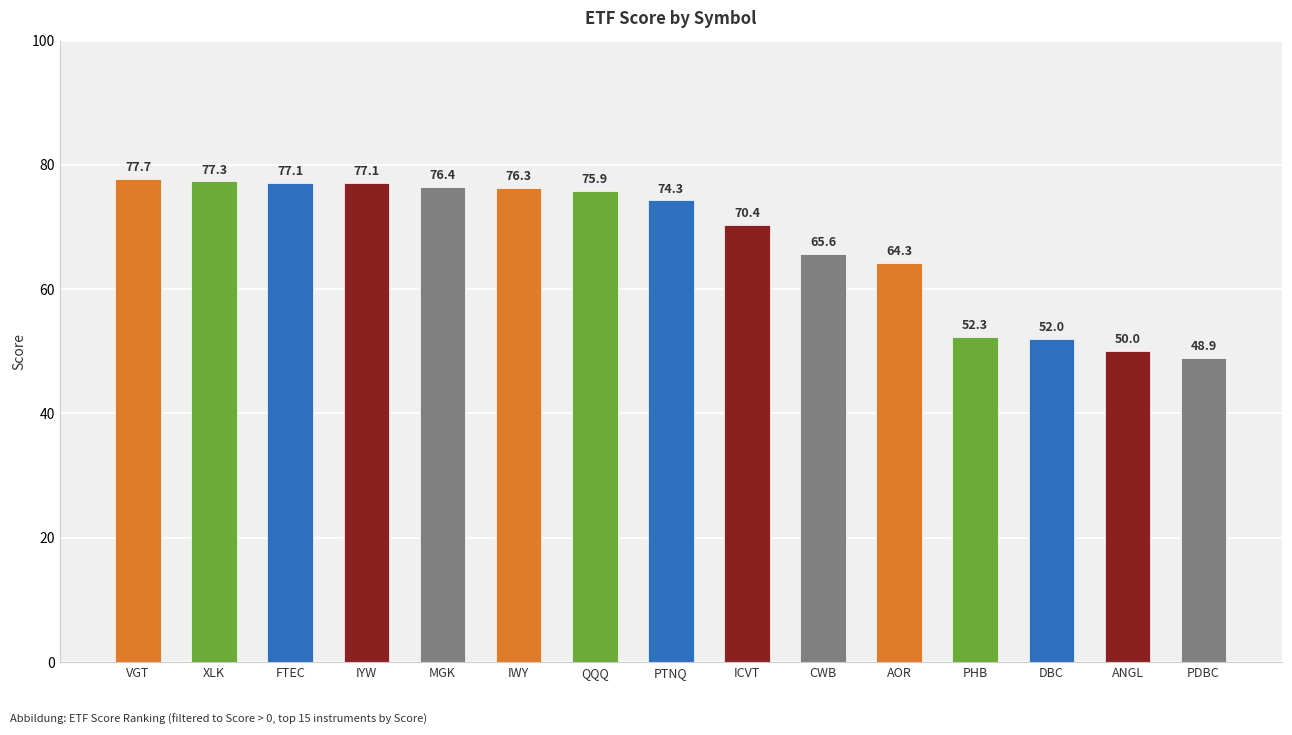

What is the approximate value at DBC?

52.0